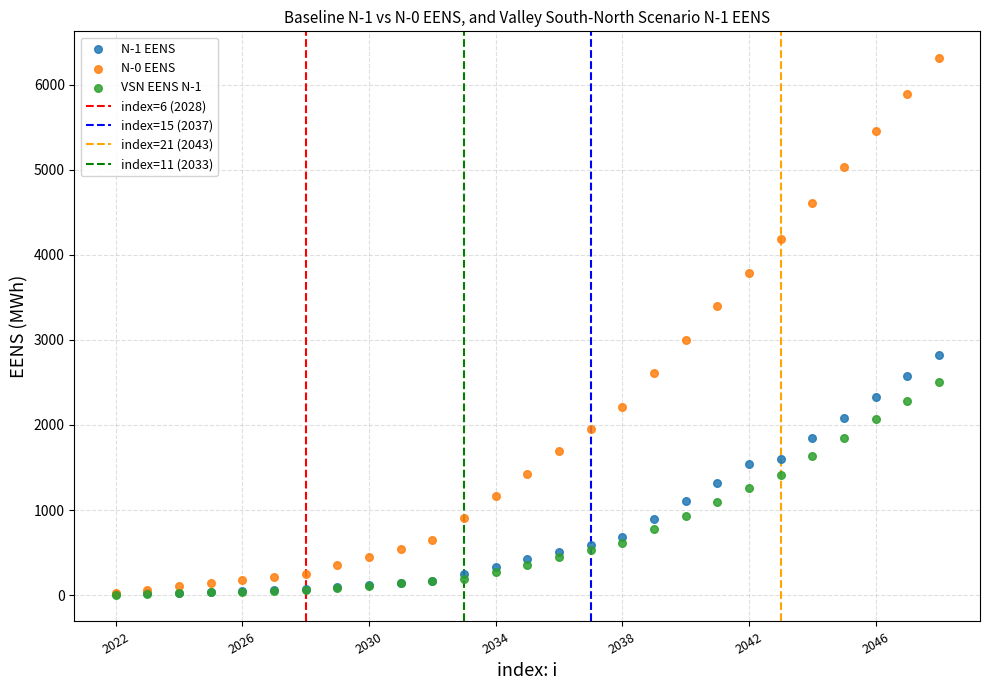

Across all series, what Y value is closest to 3157?

3001.0